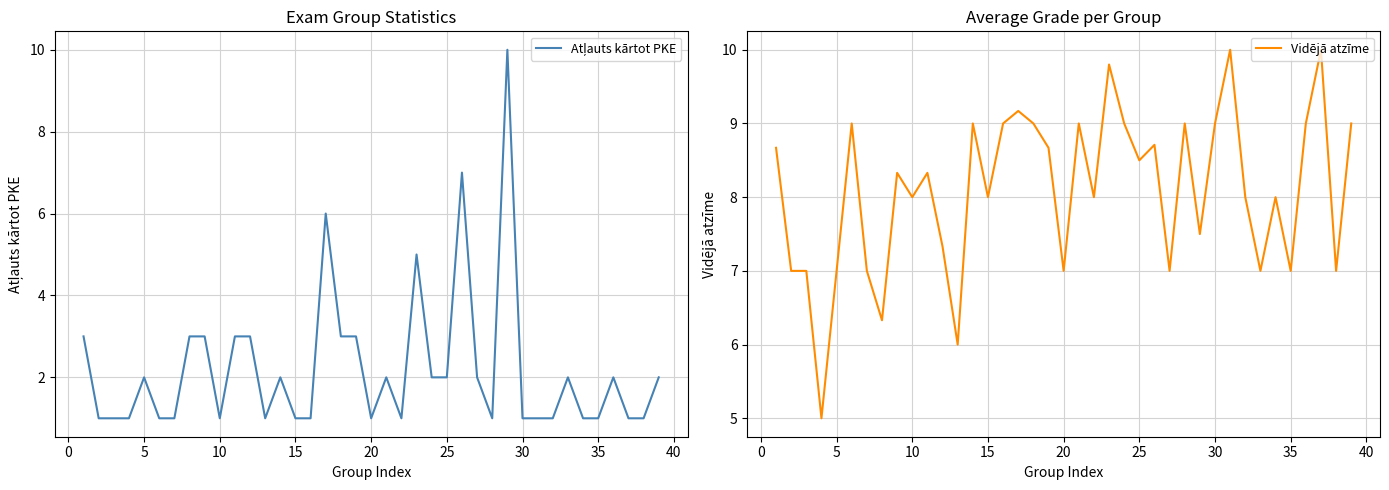

True or false: Vidējā atzīme has more than 0 points higher than both neighbors.

True